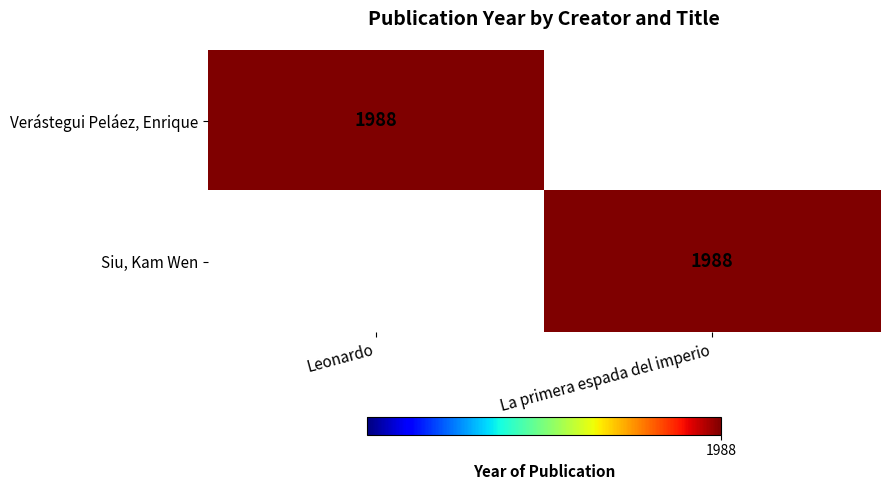

The Verástegui Peláez, Enrique series shows 1988 at Leonardo. True or false?

True